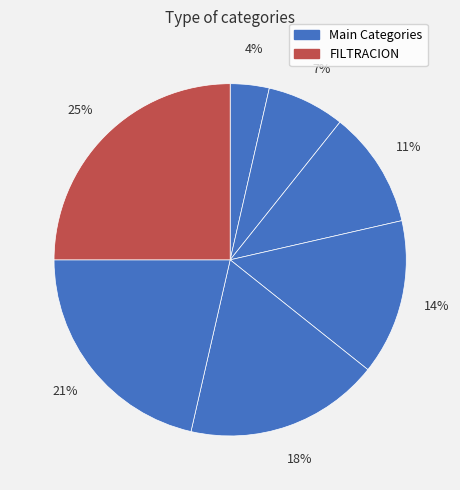

Count the number of slices in the pie.

7